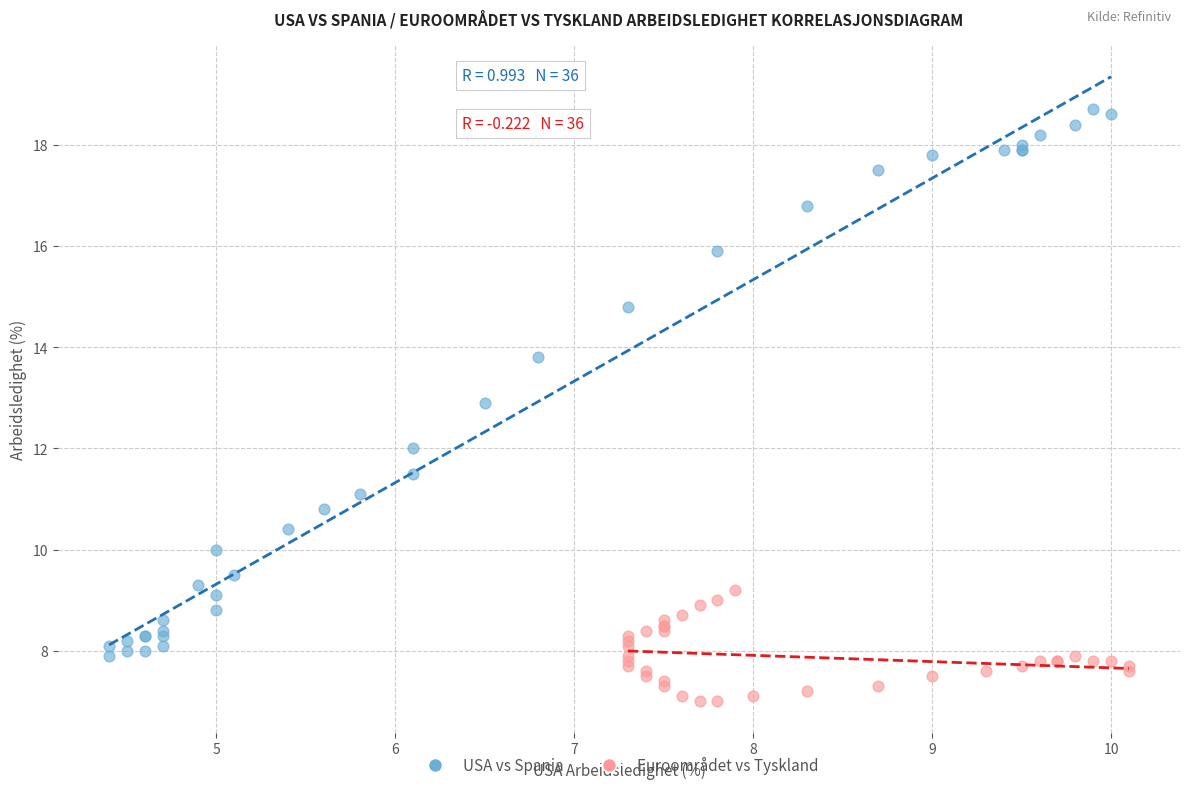

What are all the series names shown in the legend?

USA vs Spania, Euroområdet vs Tyskland